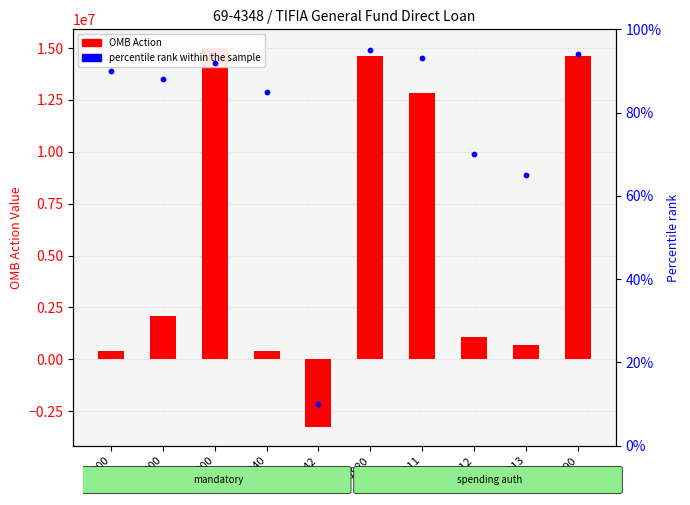

Which series has the largest total across all categories?

OMB Action